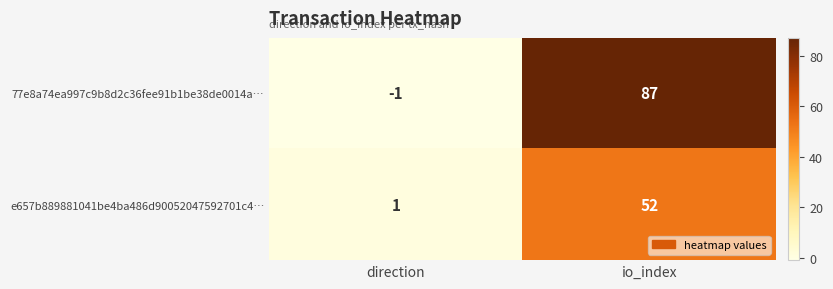

Count the number of categories in the chart.

2